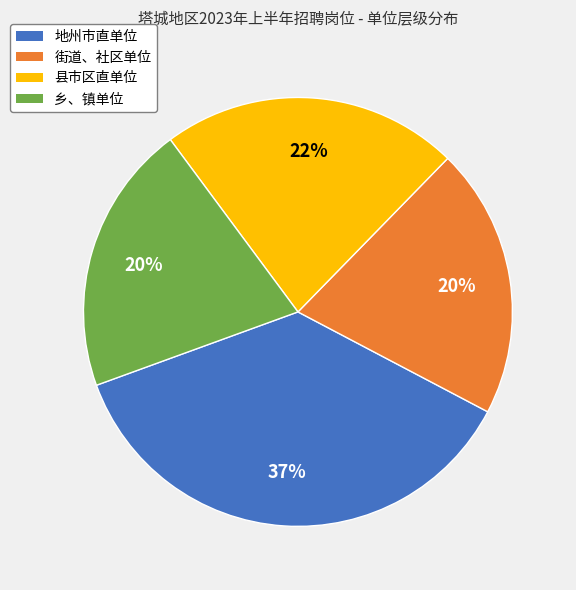

How many segments does this pie chart have?

4